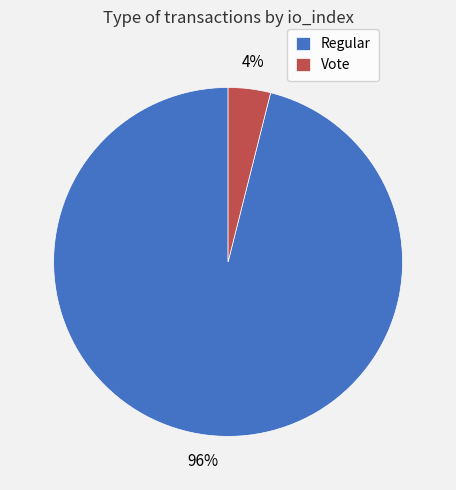

Do Regular and Vote together represent more than half of the pie?

Yes